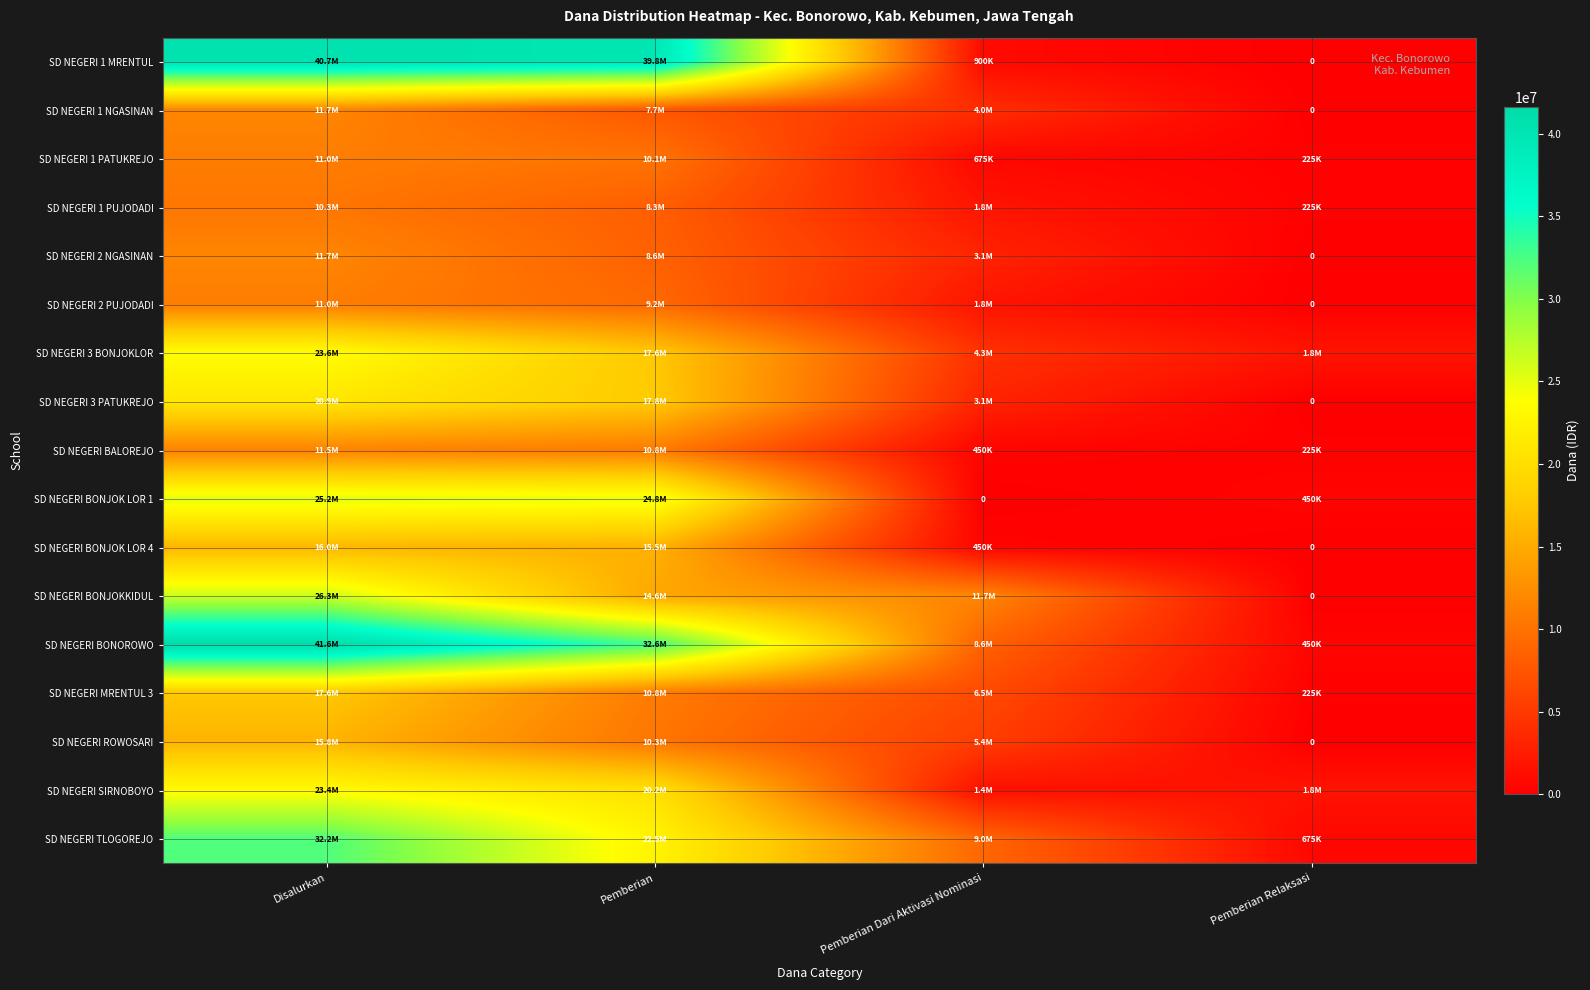

At which category is the sum across all series the highest?

Disalurkan